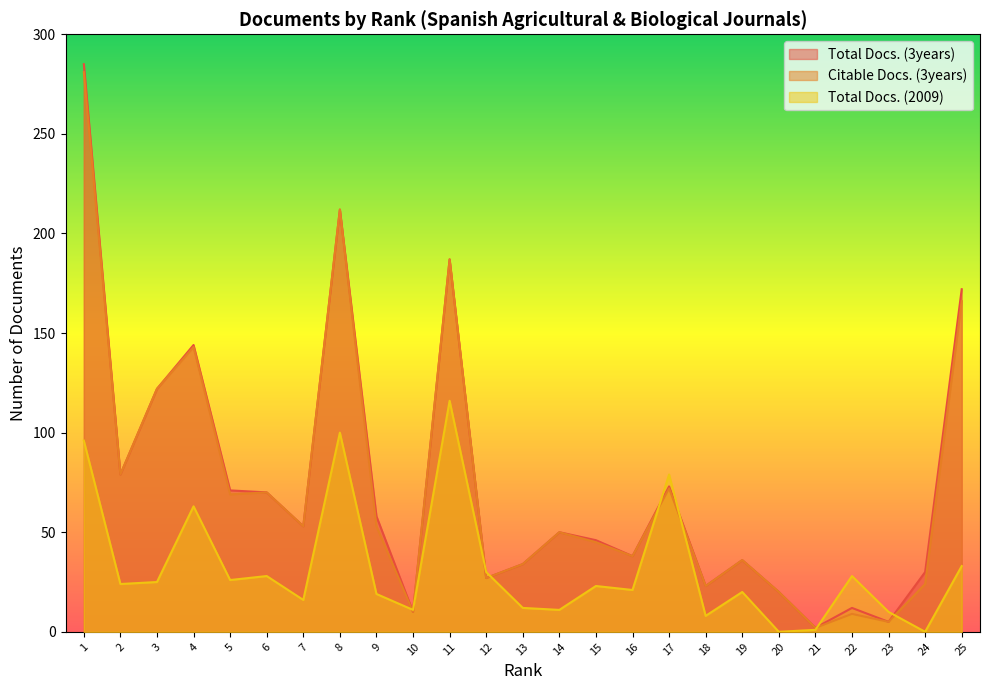

The Total Docs. (2009) series shows 48 at 25. True or false?

False